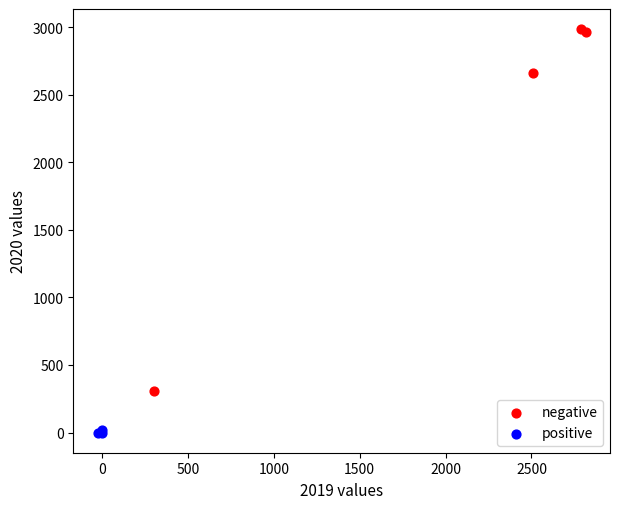

Which series reaches the maximum Y coordinate?

negative